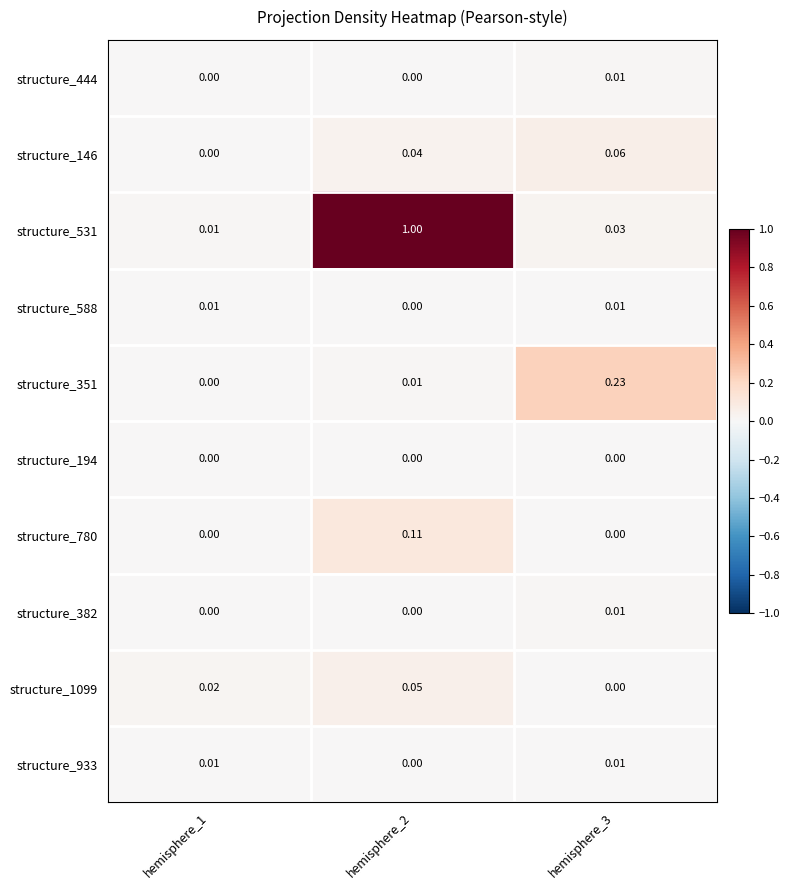

How many distinct data groups are displayed?

10